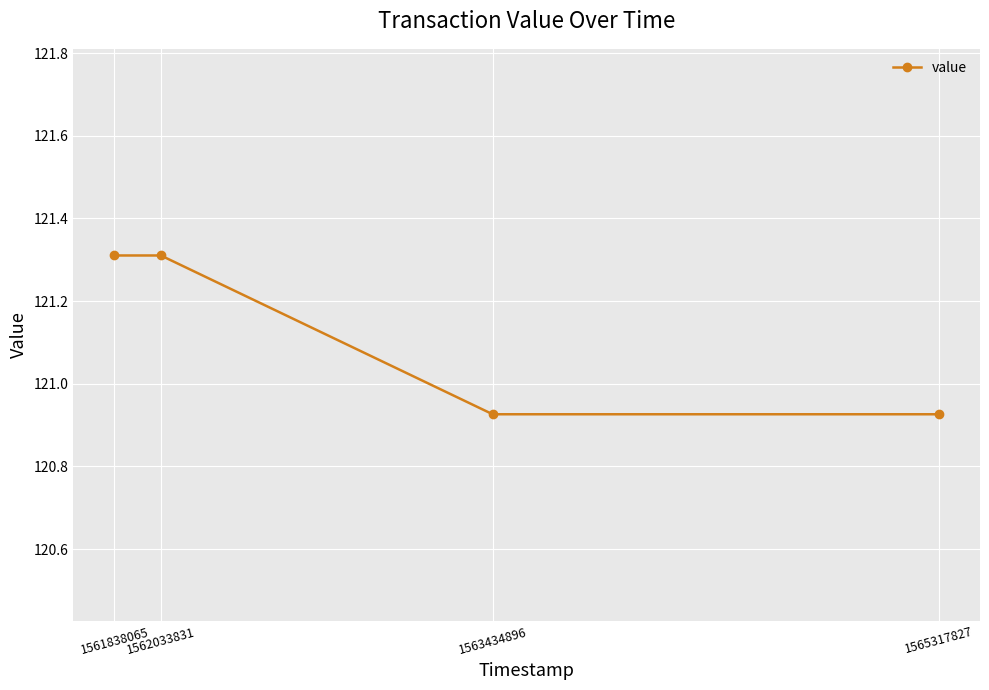

What is the greatest value displayed?

121.3